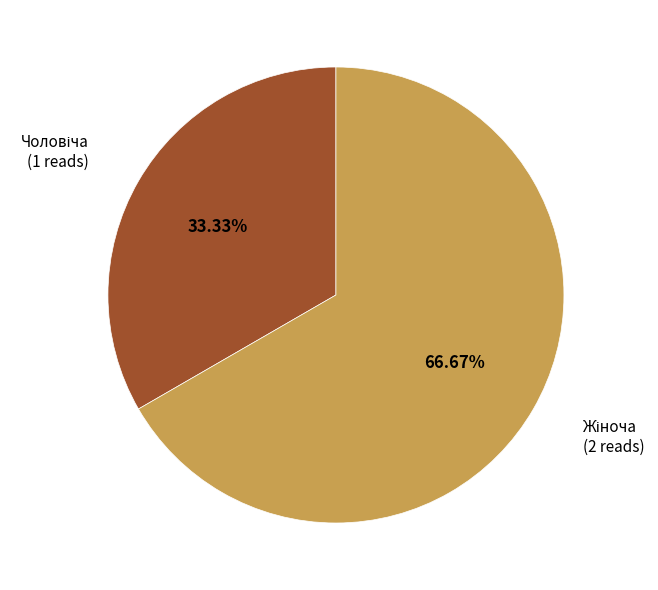

Is there any slice that represents more than half of the pie?

Yes